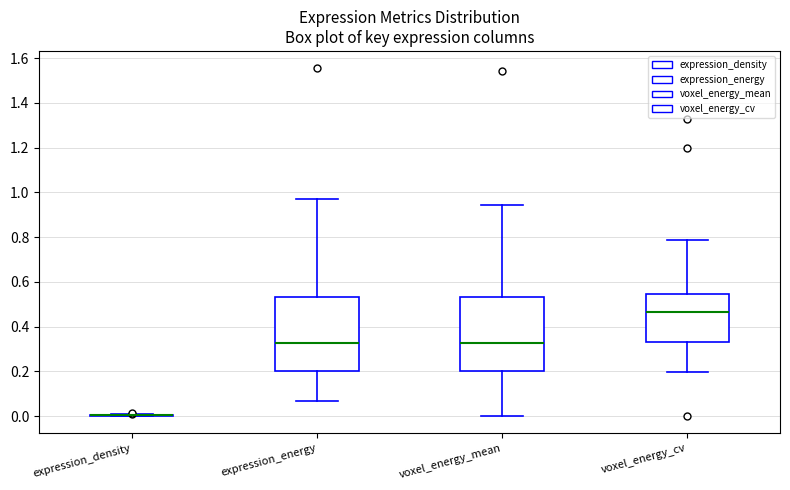

Reading left to right, transcribe this box plot: for each box, give where its median line is, the range the box spans, and where its two whiskers end, as read against the y-axis. The values are not printed on the chart, so give them approximately, as read against the axis.

expression_density: box collapsed to a line at 0.00, whiskers 0.00 to 0.00
expression_energy: median 0.32, box 0.20 to 0.54, whiskers 0.06 to 0.96
voxel_energy_mean: median 0.32, box 0.20 to 0.54, whiskers 0.00 to 0.94
voxel_energy_cv: median 0.46, box 0.34 to 0.54, whiskers 0.20 to 0.78